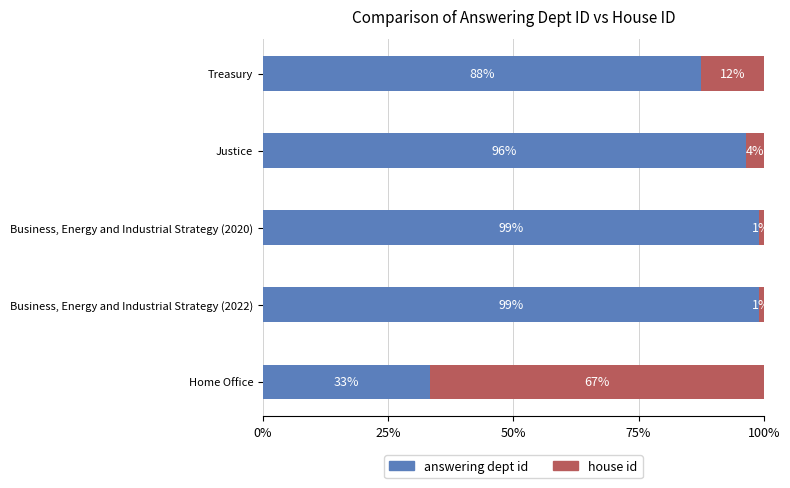

True or false: answering dept id has a value of 129.7 at Justice.

False